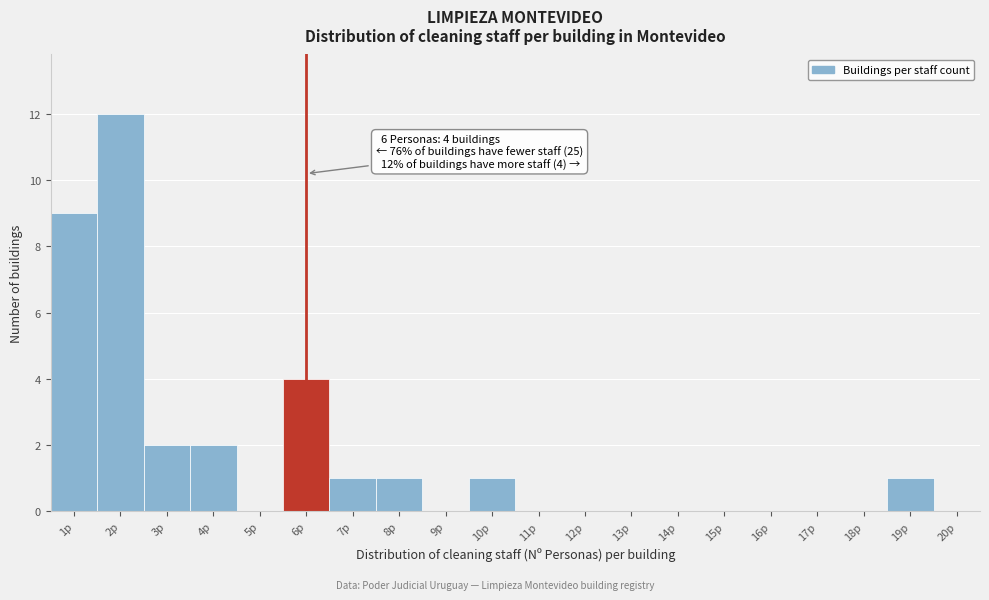

Which range on the x-axis has the tallest bar?

1.5 to 2.5